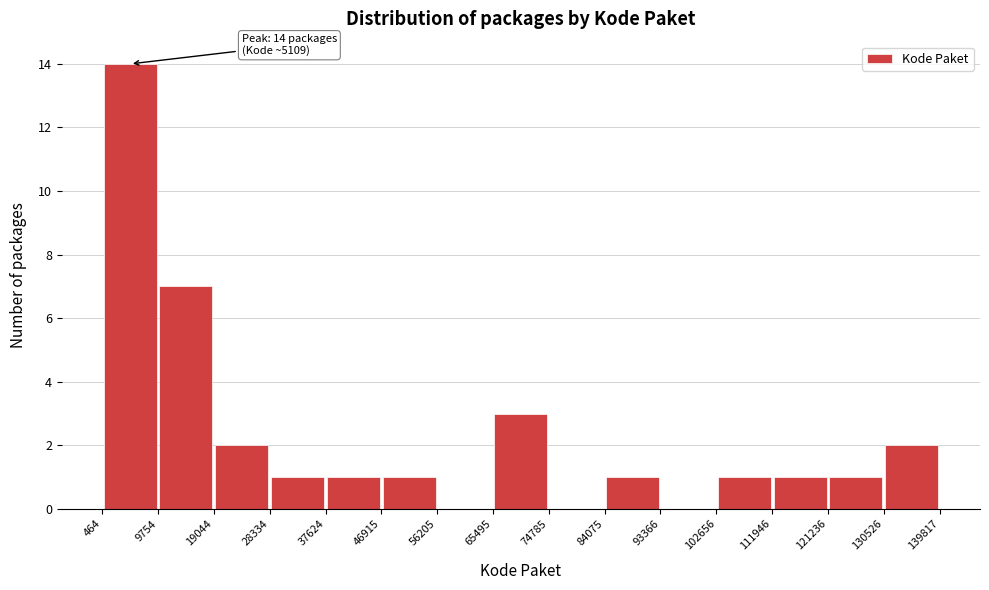

Which range on the x-axis has the tallest bar?

464 to 9754